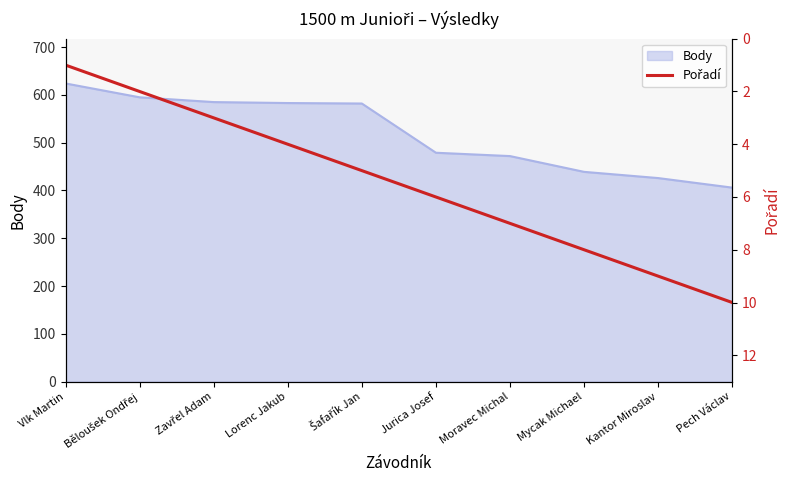

Which category has the highest value in the Body series?

Vlk Martin